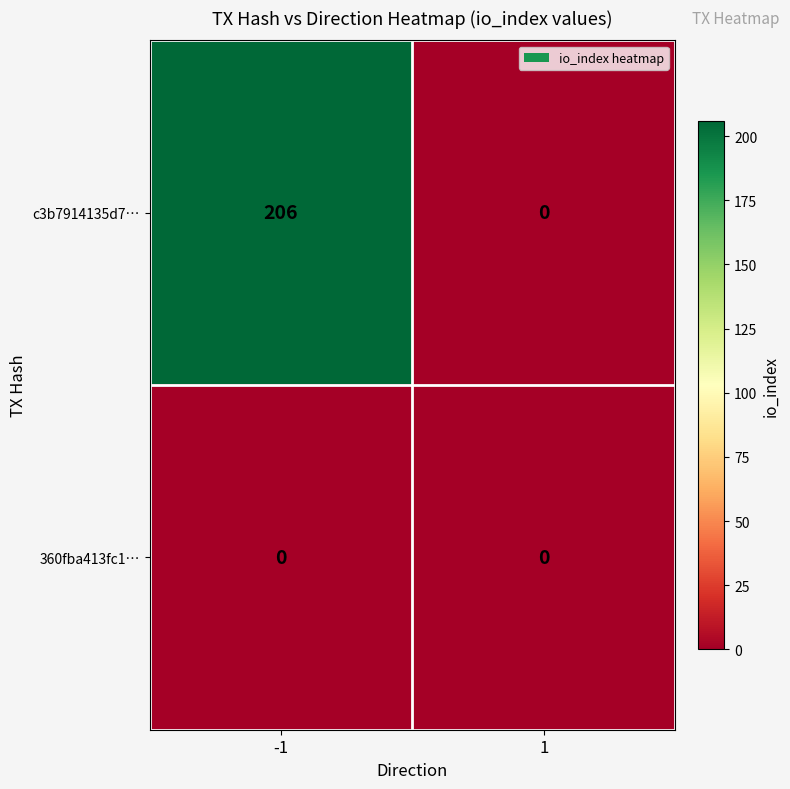

What is the highest value of the c3b7914135d7… series?

206